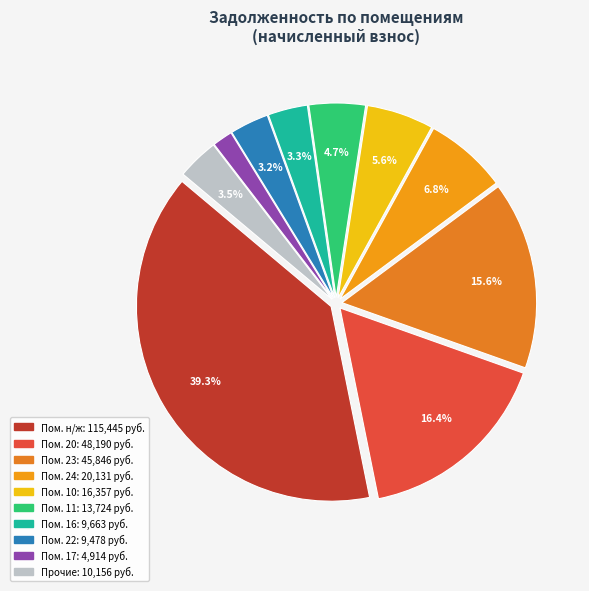

Count the number of slices in the pie.

10